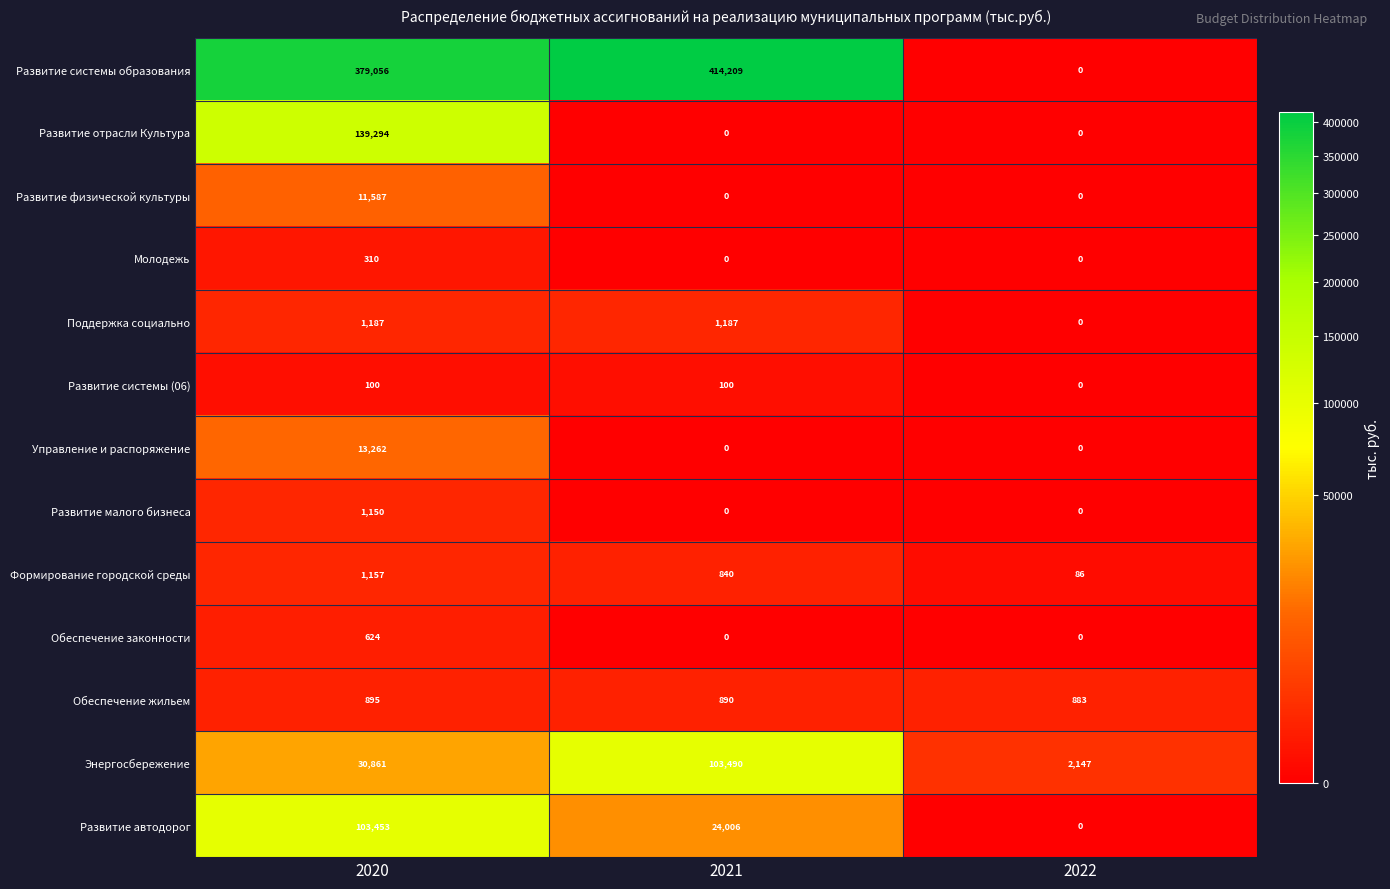

At which category is the sum across all series the highest?

2020